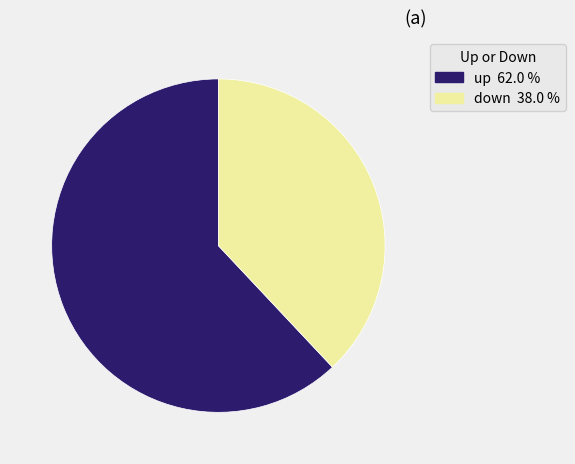

How many segments does this pie chart have?

2